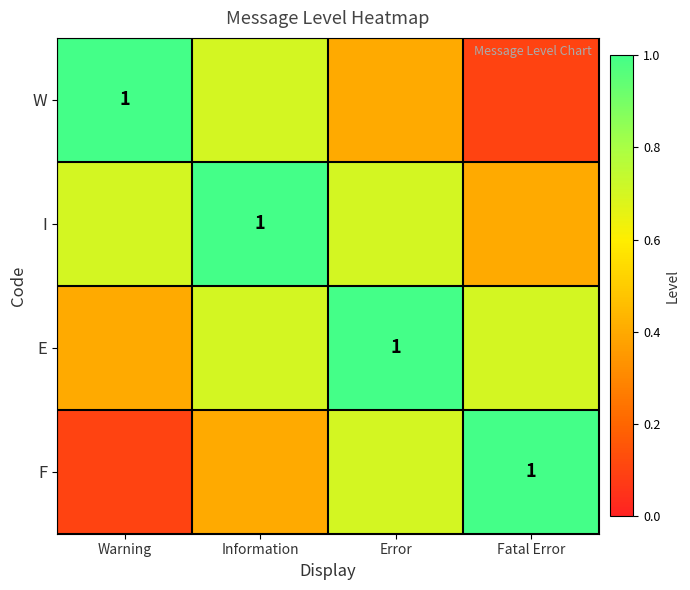

Count the number of categories in the chart.

4